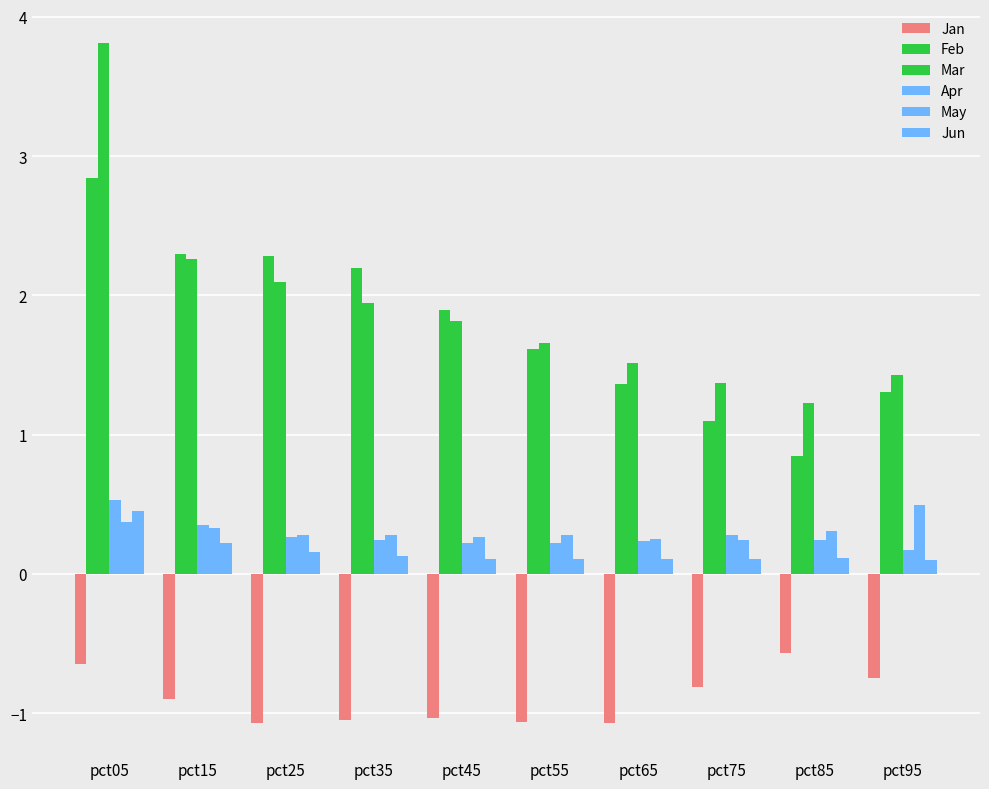

How many distinct data groups are displayed?

6